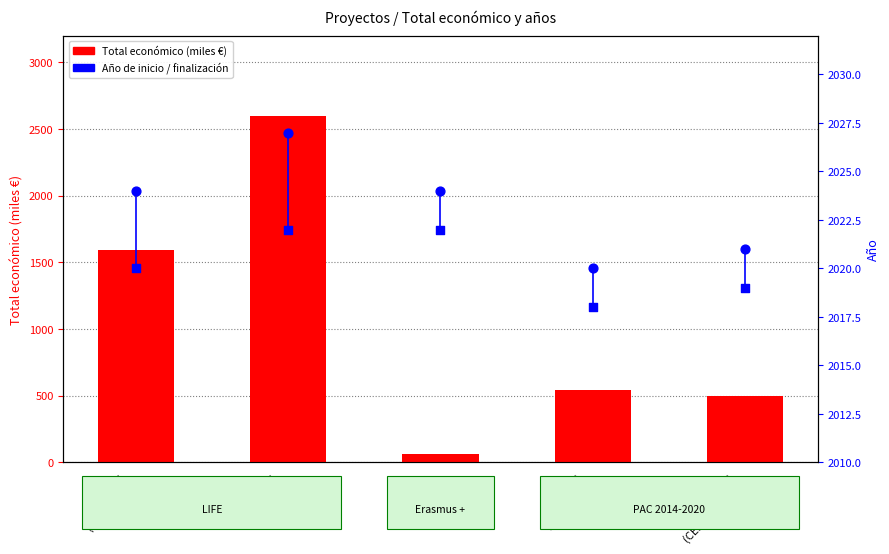

Which series contains the highest Y value?

Total económico (miles €)